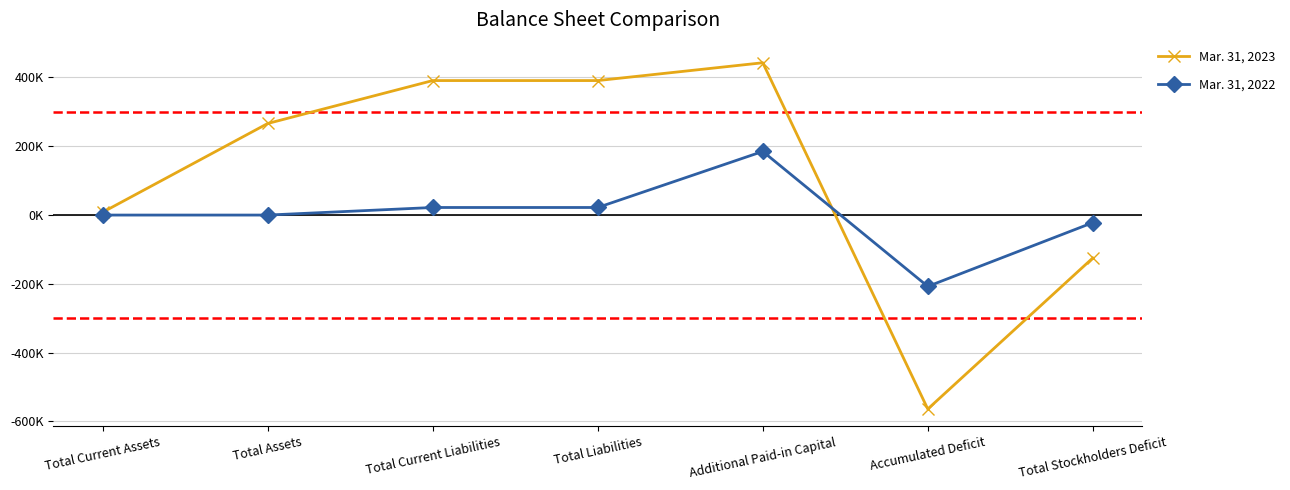

Is this an area chart (filled region under the line)?

No